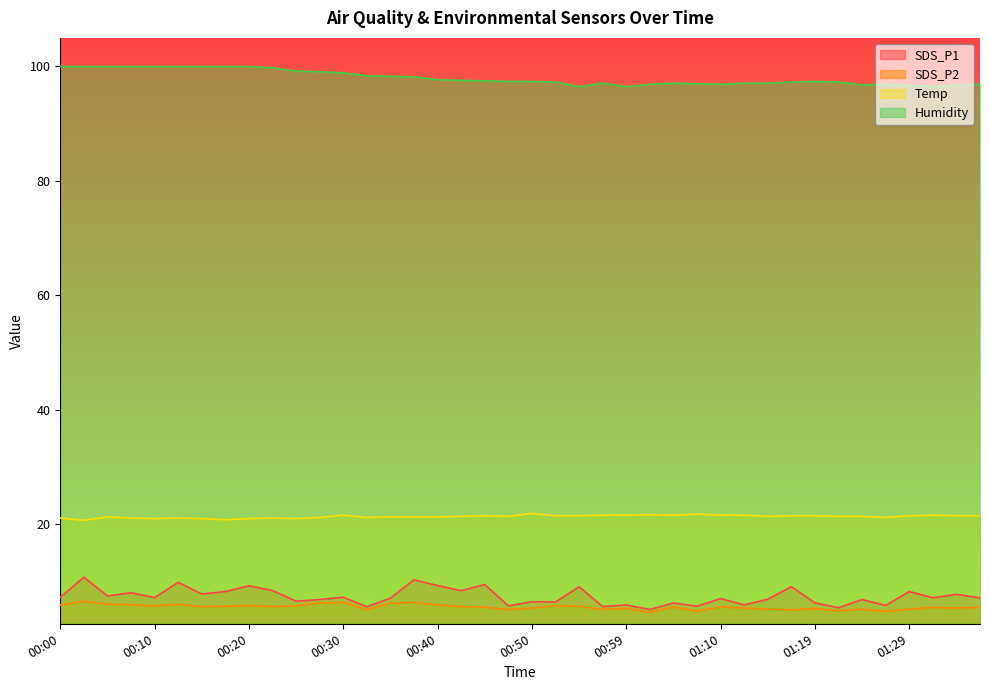

Rank the categories by Humidity value from highest to lowest.

00:00, 00:02, 00:05, 00:07, 00:10, 00:12, 00:15, 00:17, 00:20, 00:22, 00:25, 00:27, 00:30, 00:32, 00:35, 00:37, 00:40, 00:42, 00:45, 00:47, 00:50, 01:19, 00:52, 01:17, 01:22, 00:57, 01:04, 01:12, 01:15, 01:07, 01:02, 01:10, 01:27, 01:38, 01:24, 01:29, 01:35, 00:54, 00:59, 01:33